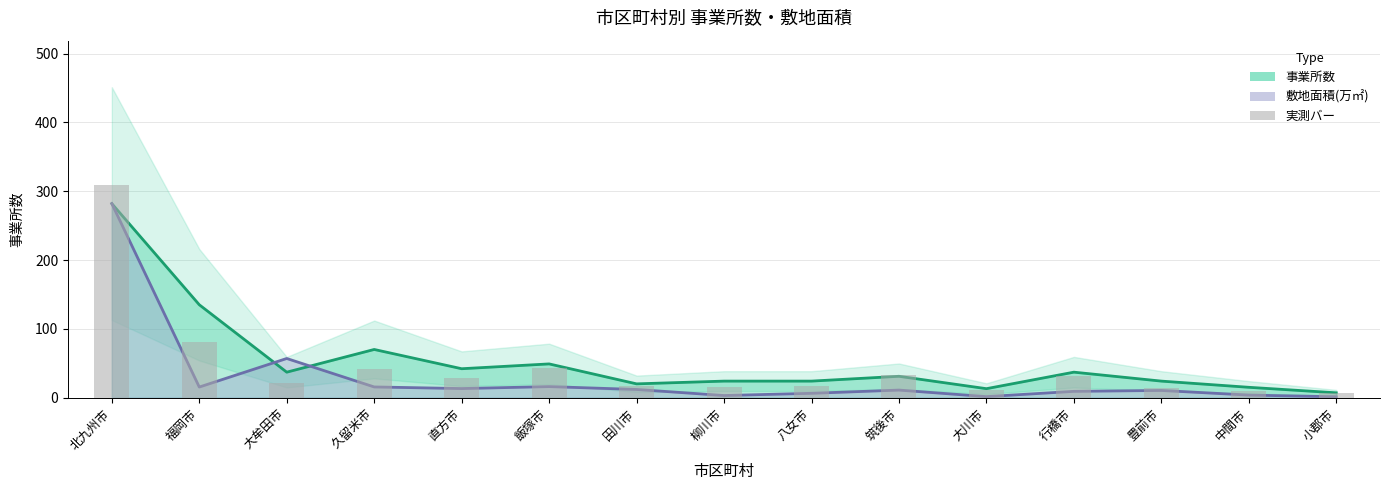

List the labels in order of 敷地面積(万㎡) 換算値 (線) value, largest first.

北九州市, 大牟田市, 飯塚市, 久留米市, 福岡市, 直方市, 田川市, 筑後市, 豊前市, 行橋市, 八女市, 中間市, 柳川市, 大川市, 小郡市